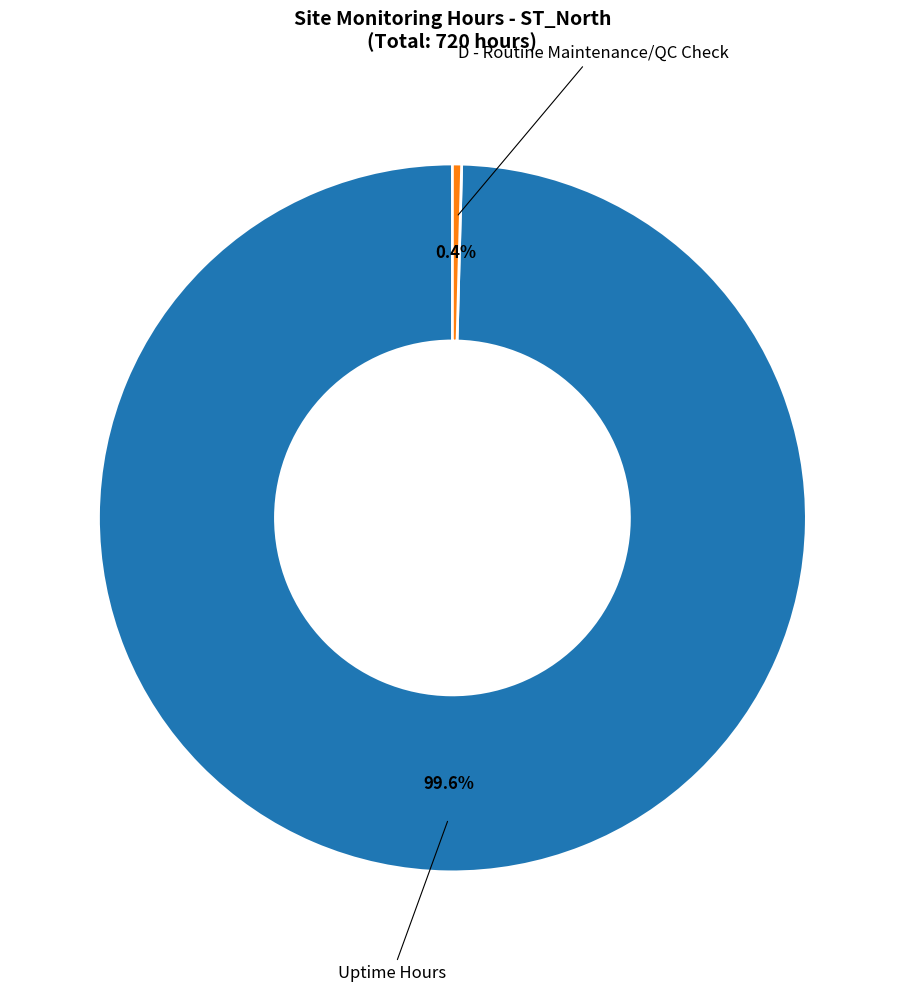

Is there a majority slice in this chart?

Yes